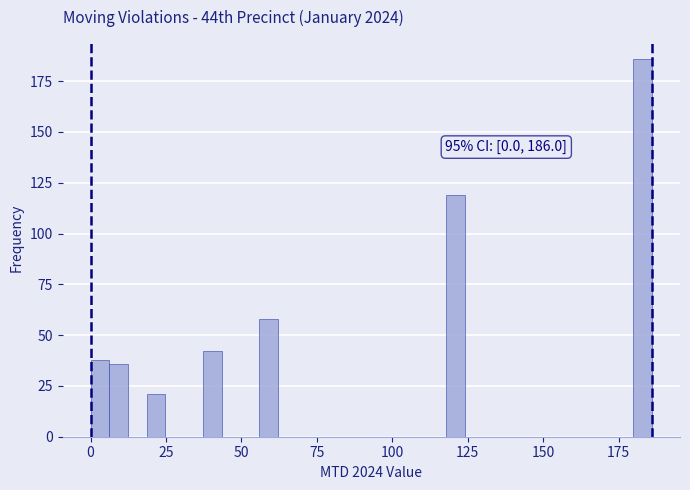

Read against the x-axis, roughly where is the centre of the tallest bar?

185